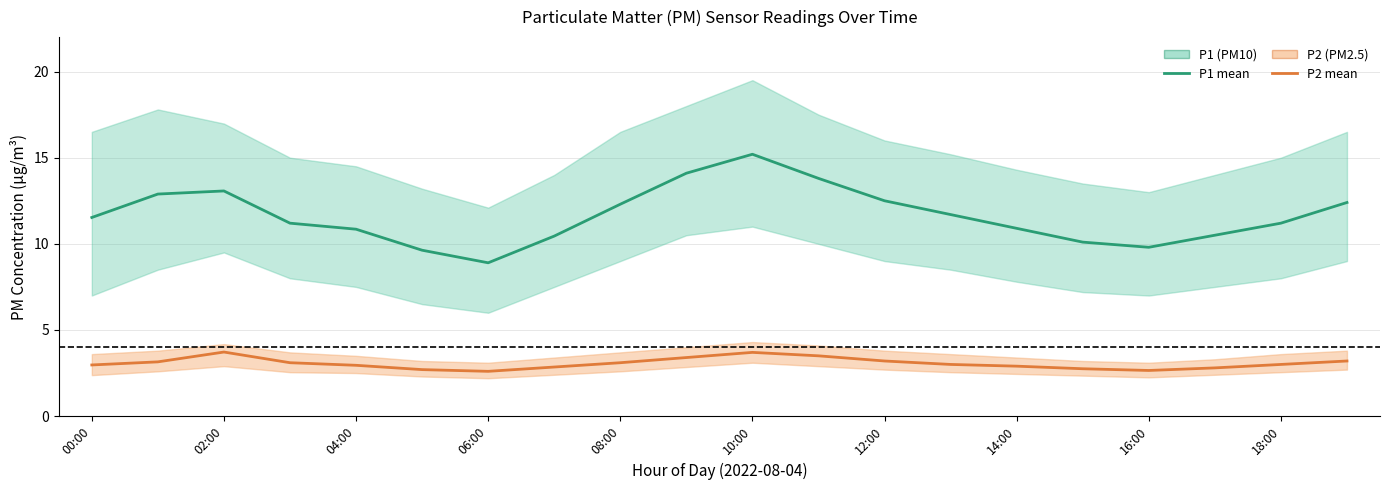

True or false: P1 (PM10 mean) has a value of 10.5 at 17.

True